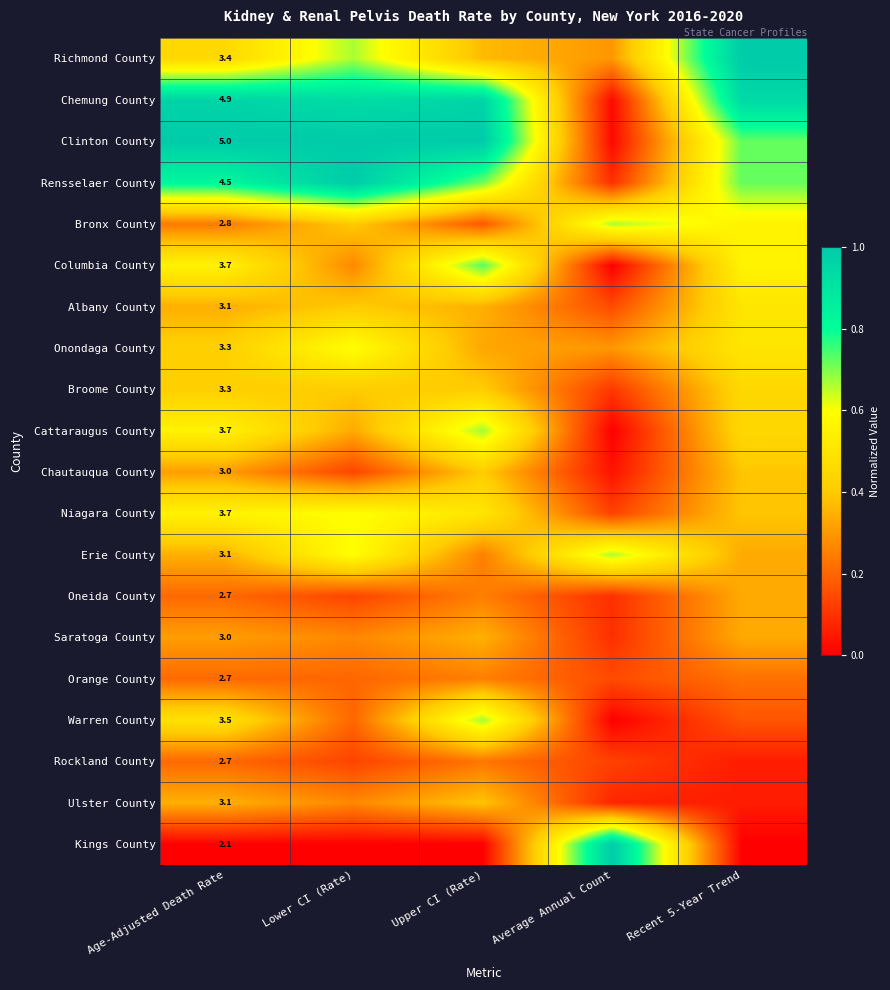

At Age-Adjusted Death Rate, list the series in order from largest to smallest.

Clinton County, Chemung County, Rensselaer County, Columbia County, Cattaraugus County, Niagara County, Warren County, Richmond County, Onondaga County, Broome County, Albany County, Erie County, Ulster County, Chautauqua County, Saratoga County, Bronx County, Oneida County, Orange County, Rockland County, Kings County